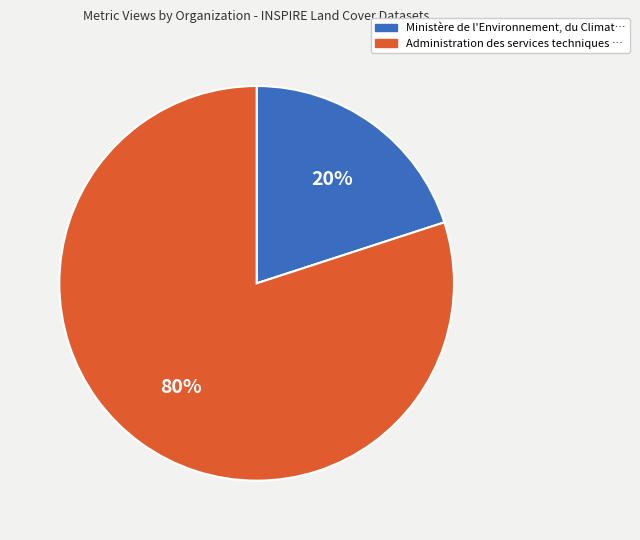

Does any single category account for the majority?

Yes